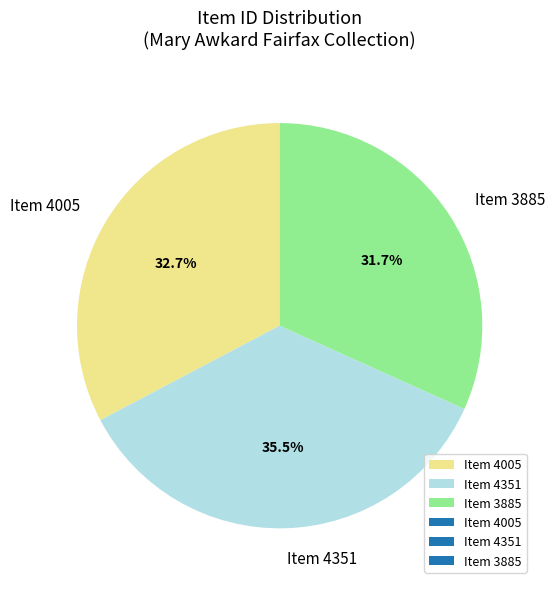

What is the smallest slice in the pie chart?

Item 3885